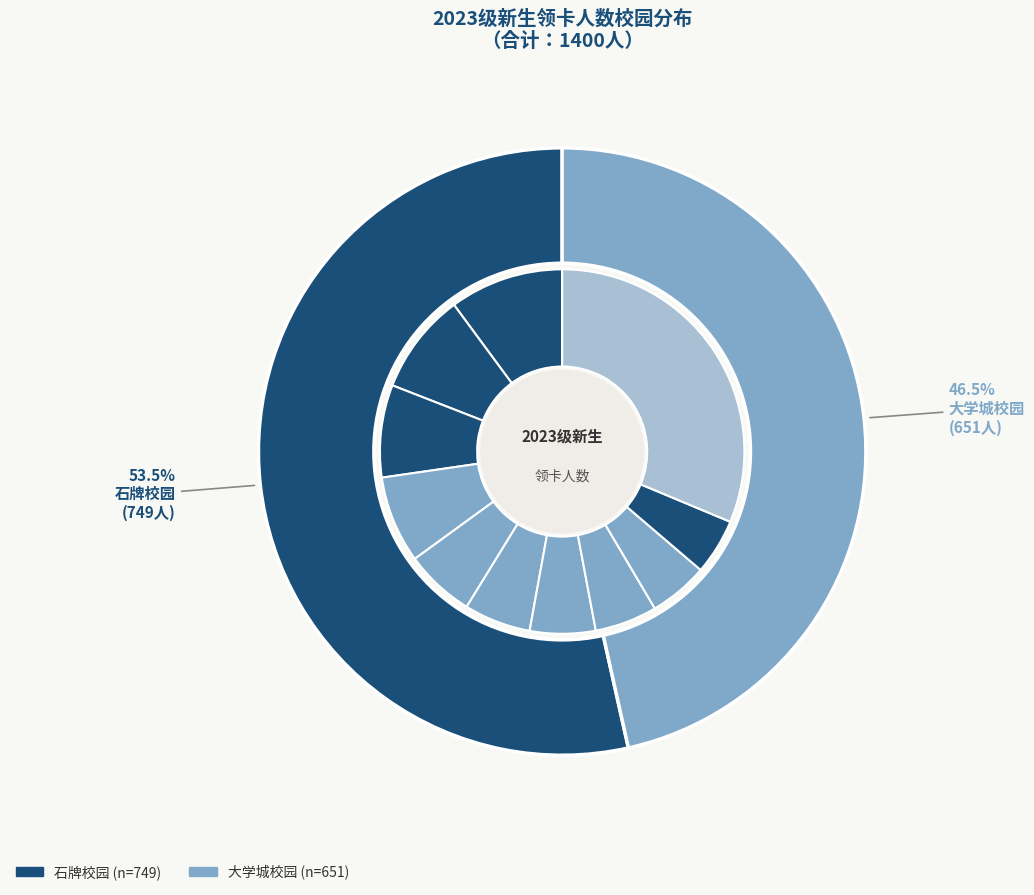

How many segments does this pie chart have?

2